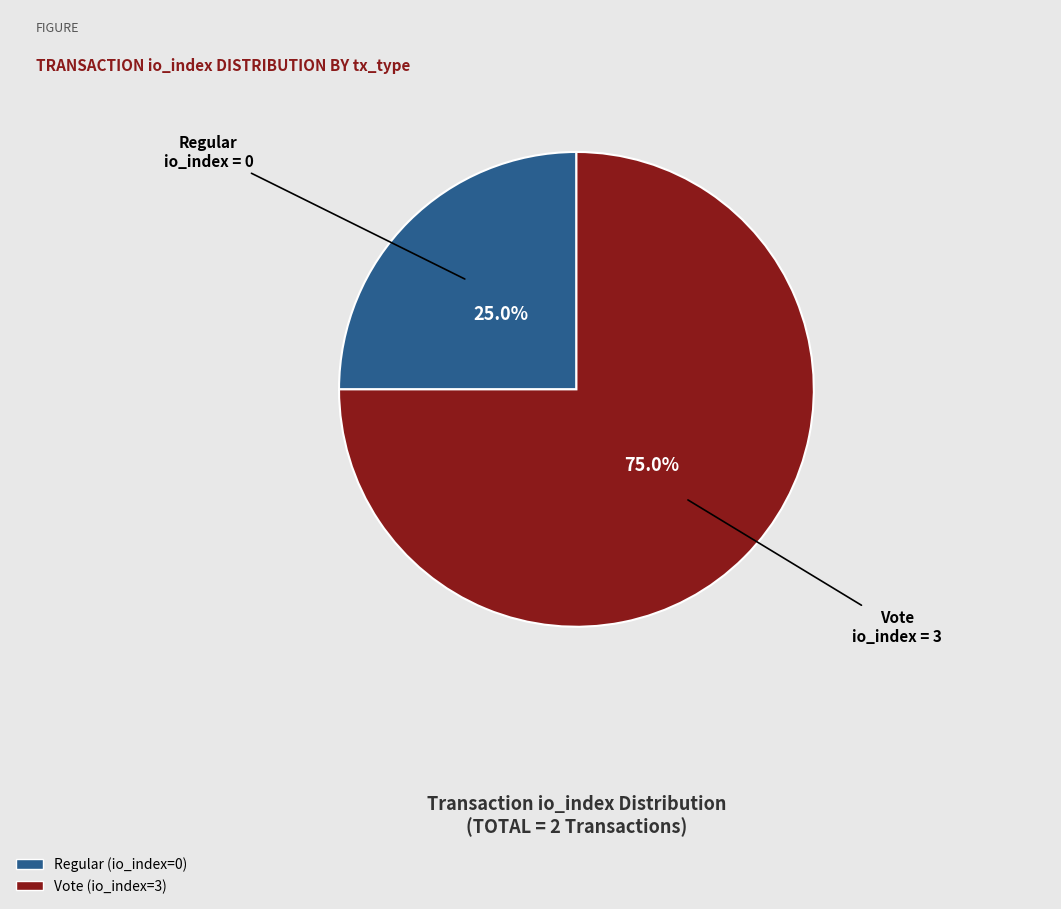

Count the number of slices in the pie.

2